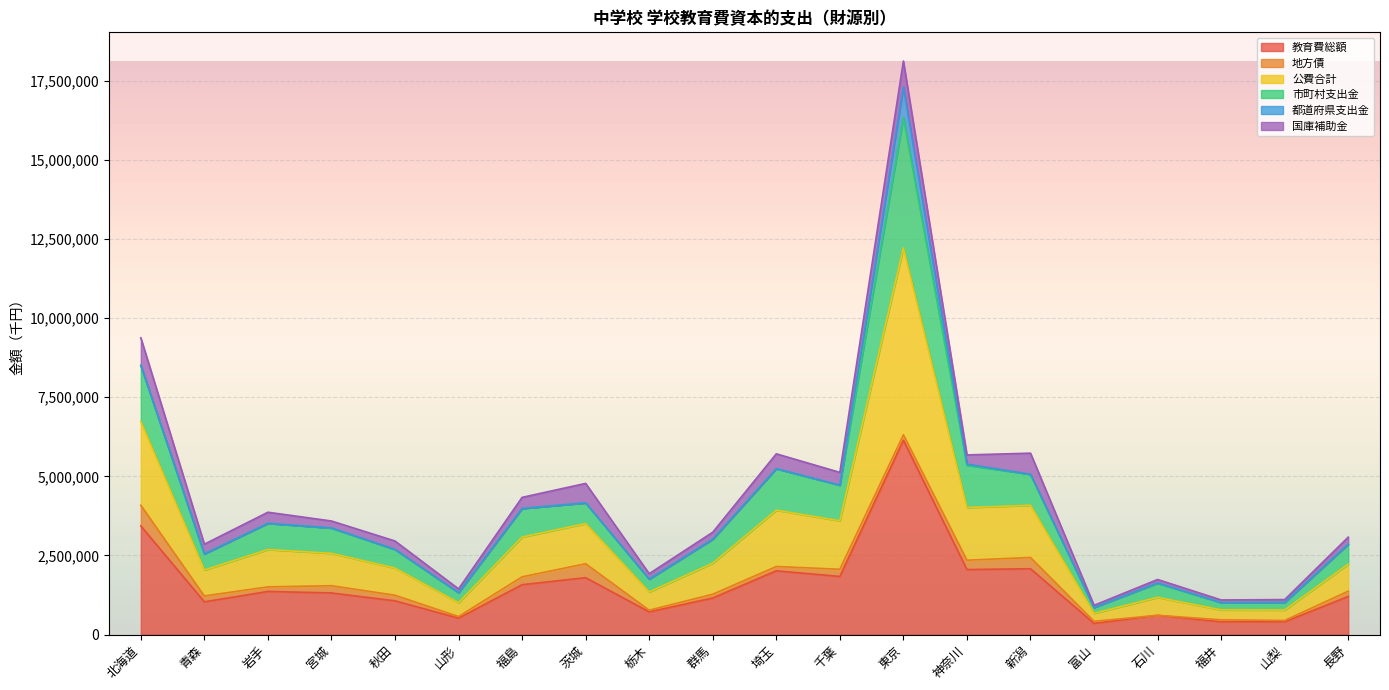

In 市町村支出金, how many points are higher than both neighbors (excluding endpoints)?

5